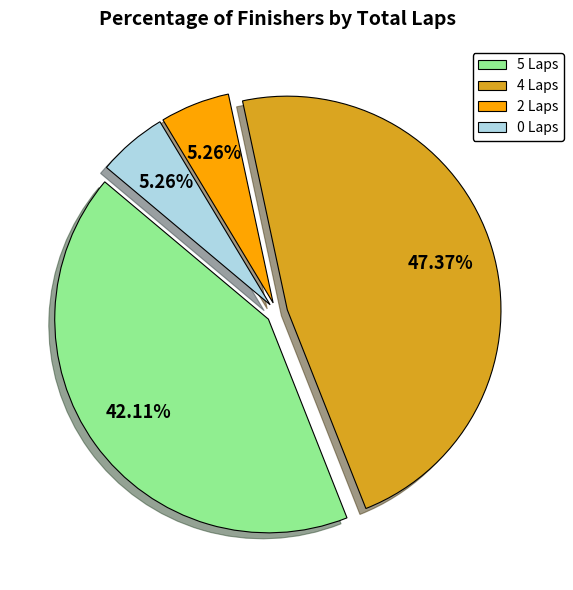

Does 4 Laps represent more than half of the total?

No